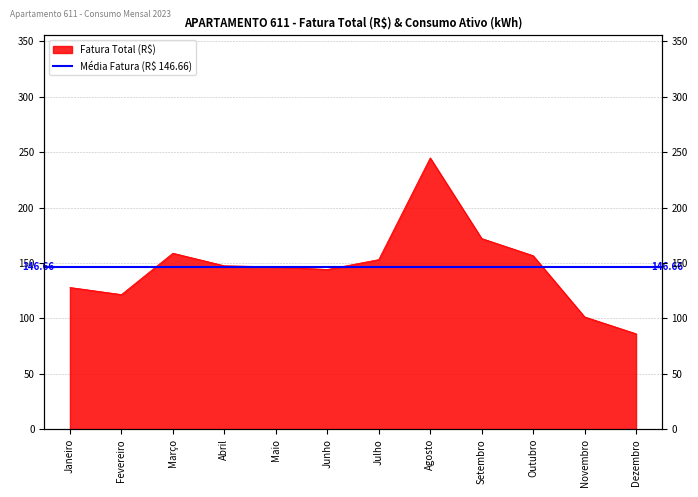

Reading left to right, list all the values displayed in this chart.

Janeiro=127.9	Fevereiro=121.5	Março=158.8	Abril=147.4	Maio=146.5	Junho=144.1	Julho=153.0	Agosto=244.8	Setembro=172.0	Outubro=156.6	Novembro=101.3	Dezembro=86.1